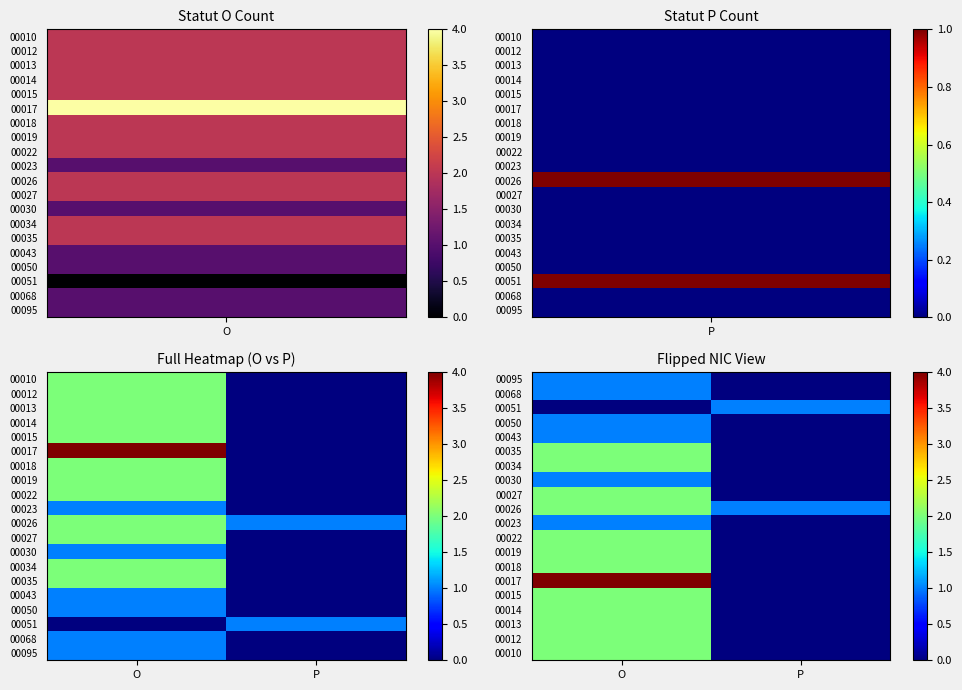

What is the greatest value displayed?

4